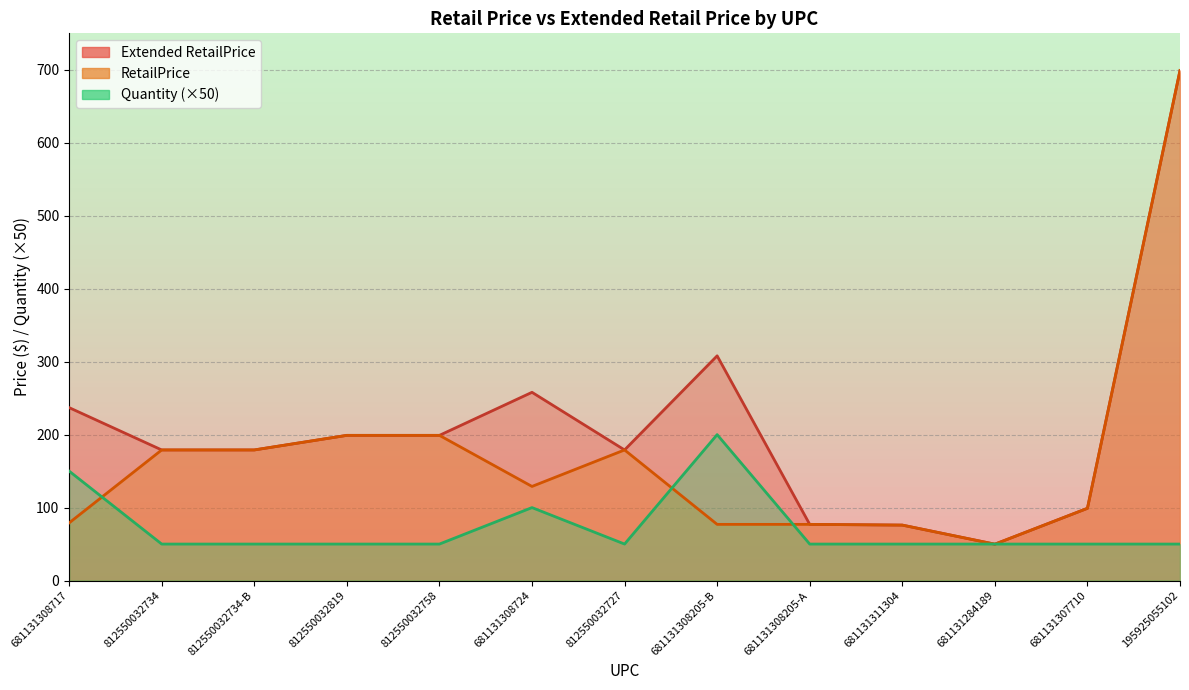

What is the total value across all series at 681131308205-A?

204.0